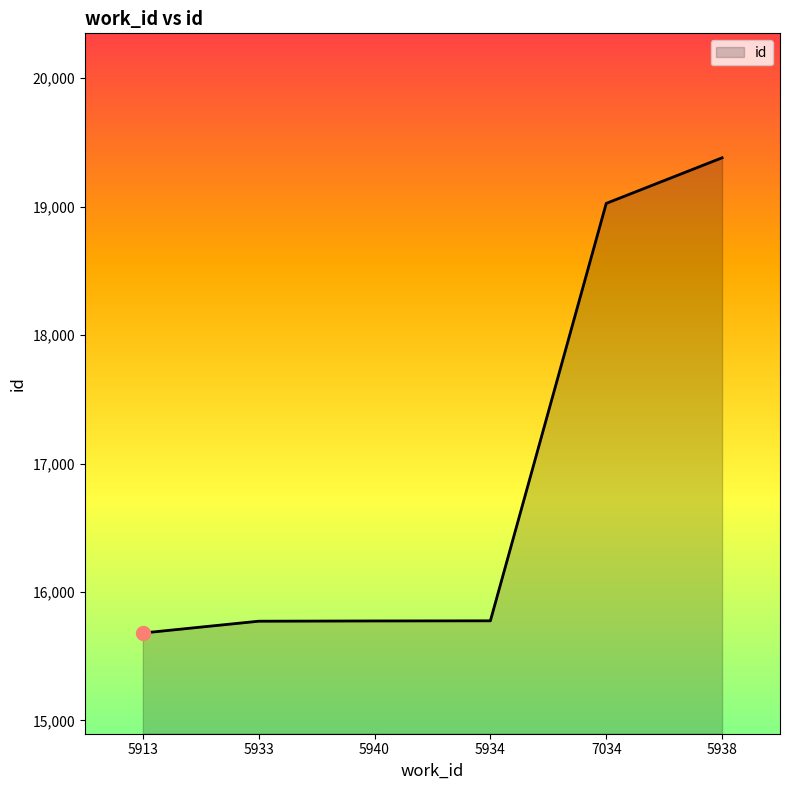

What position from the right is 5940?

4